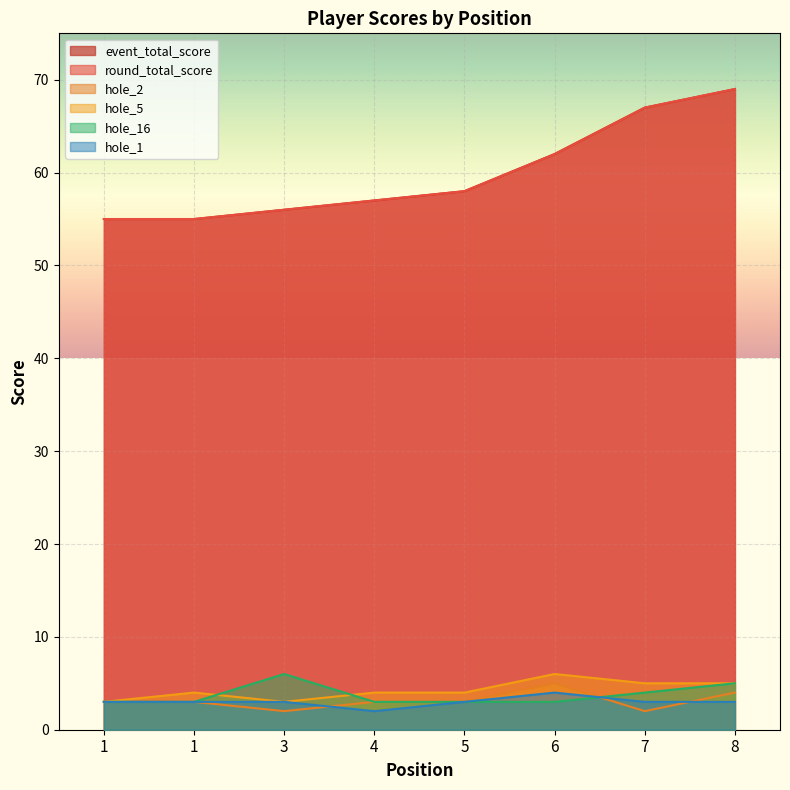

How many lines are shown in the chart?

6